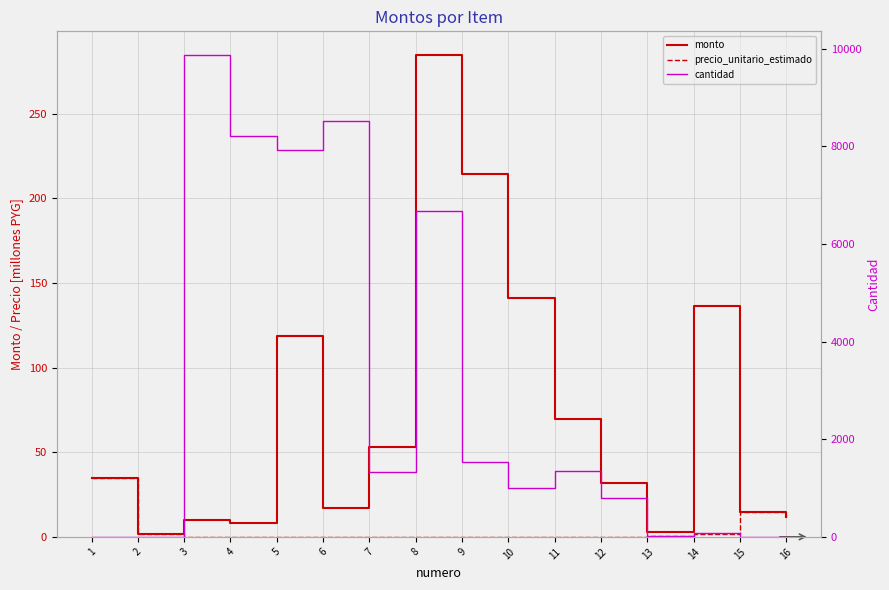

Reading left to right, what are all the values shown in this chart?

monto: 35.0	1.5	9.9	8.2	118.8	17.1	52.9	284.5	214.5	140.9	69.4	31.6	3.0	136.5	14.6	11.7
precio_unitario_estimado: 35.0	1.5	0.0	0.0	0.0	0.0	0.0	0.0	0.1	0.1	0.1	0.0	0.2	1.9	14.6	11.7
cantidad: 1.0	1.0	9862.6	8218.9	7923.8	8526.5	1336.2	6680.8	1538.1	1010.4	1357.0	800.0	12.0	70.0	1.0	1.0